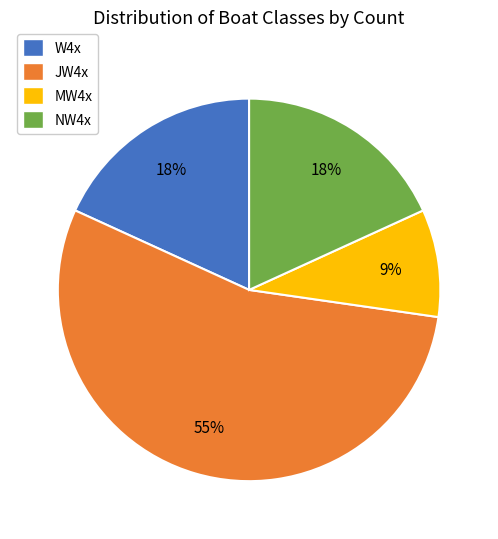

Between NW4x and JW4x, which is larger?

JW4x